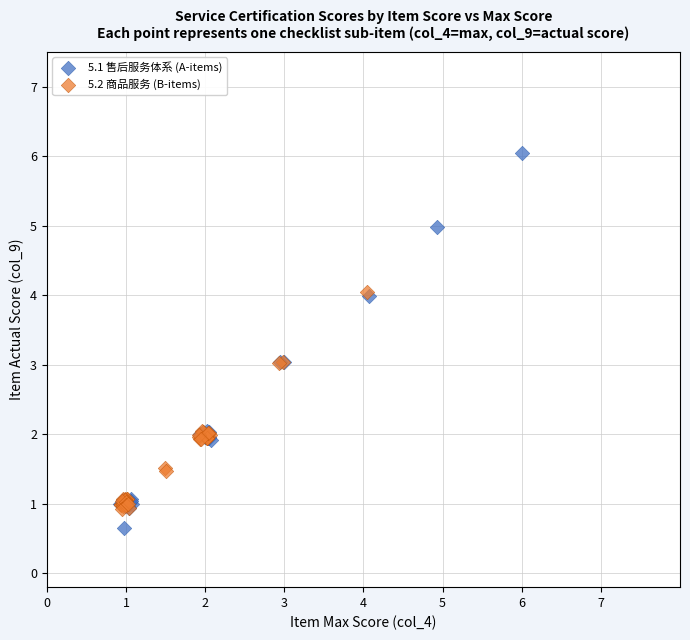

Which series has the largest Y range (max minus min)?

5.1 售后服务体系 (A-items)